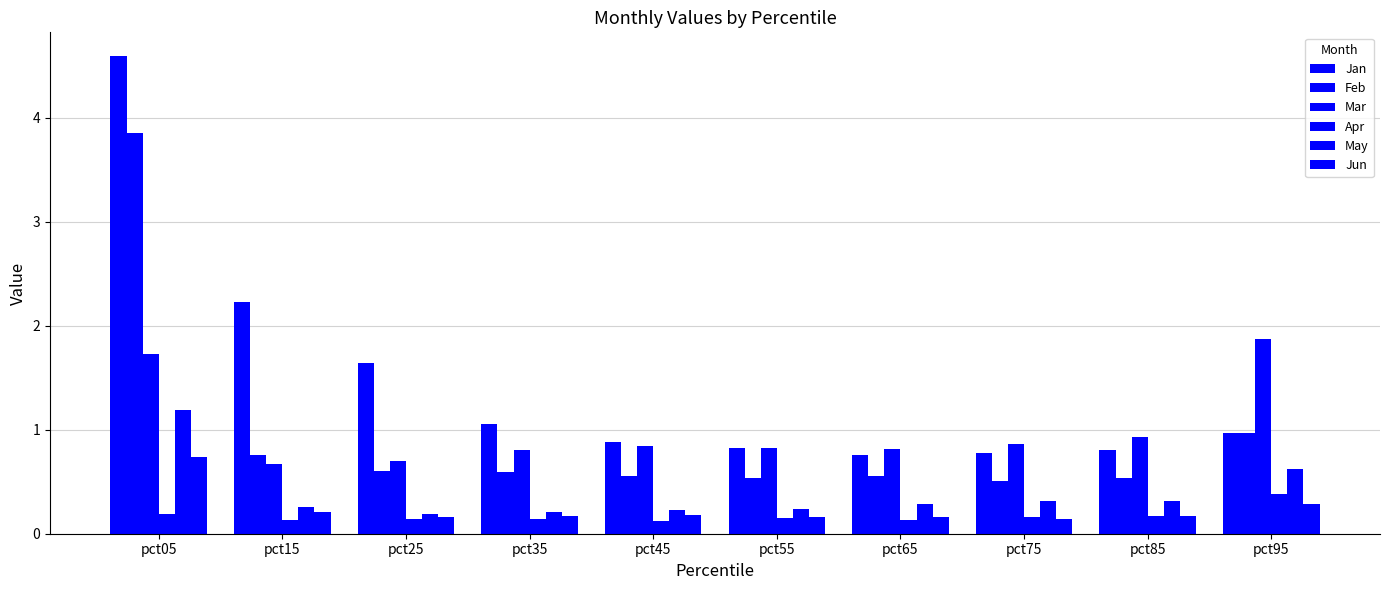

How many categories are shown in the chart?

10